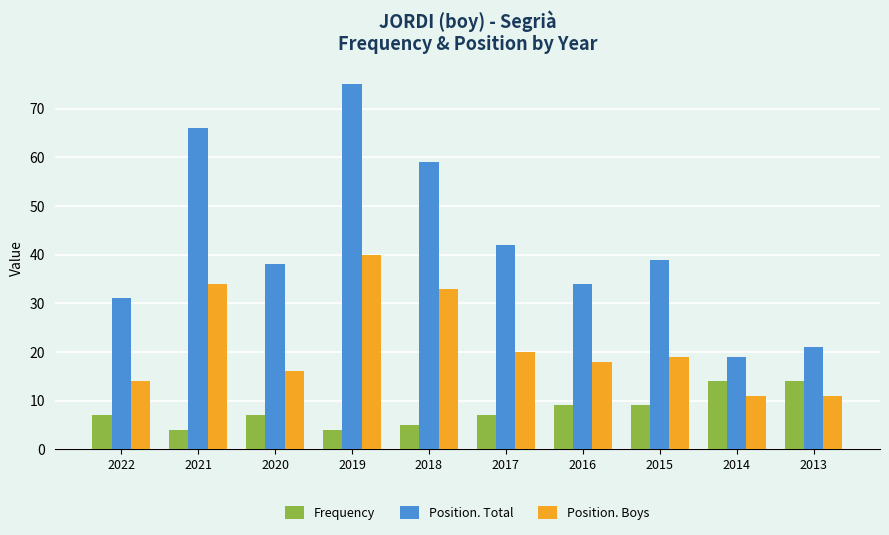

What is the maximum value for Position. Boys?

40